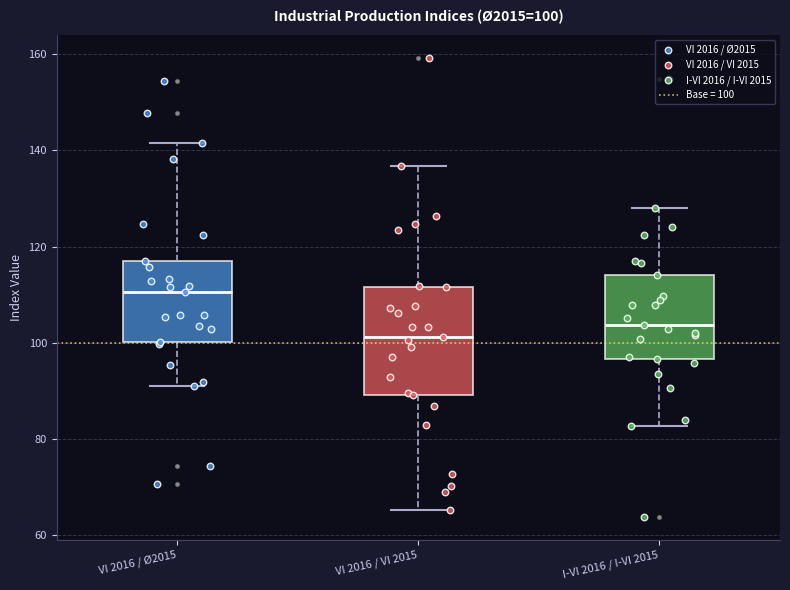

Which box's median line is the lowest?

VI 2016 / VI 2015